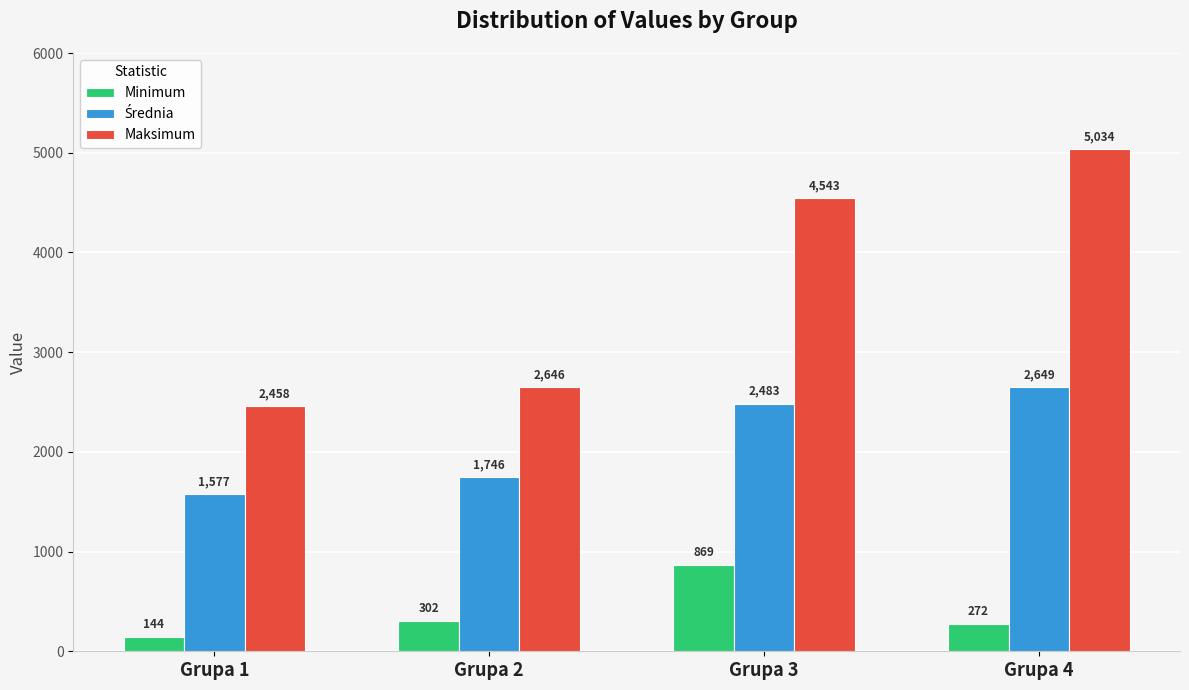

Rank the categories by Minimum value from highest to lowest.

Grupa 3, Grupa 2, Grupa 4, Grupa 1